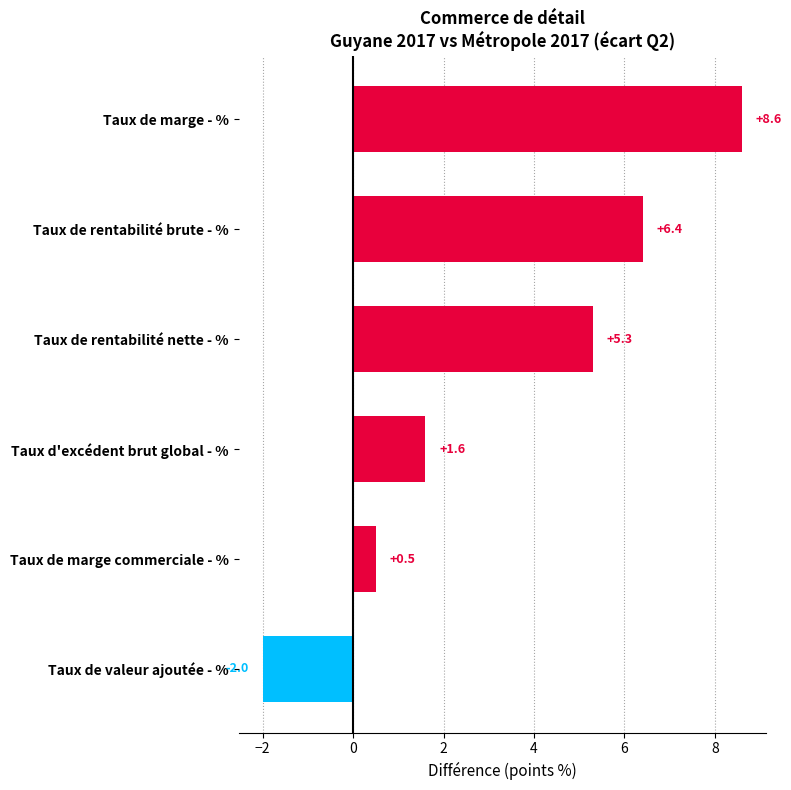

List the labels in order of value, smallest first.

Taux de valeur ajoutée - %, Taux de marge commerciale - %, Taux d'excédent brut global - %, Taux de rentabilité nette - %, Taux de rentabilité brute - %, Taux de marge - %